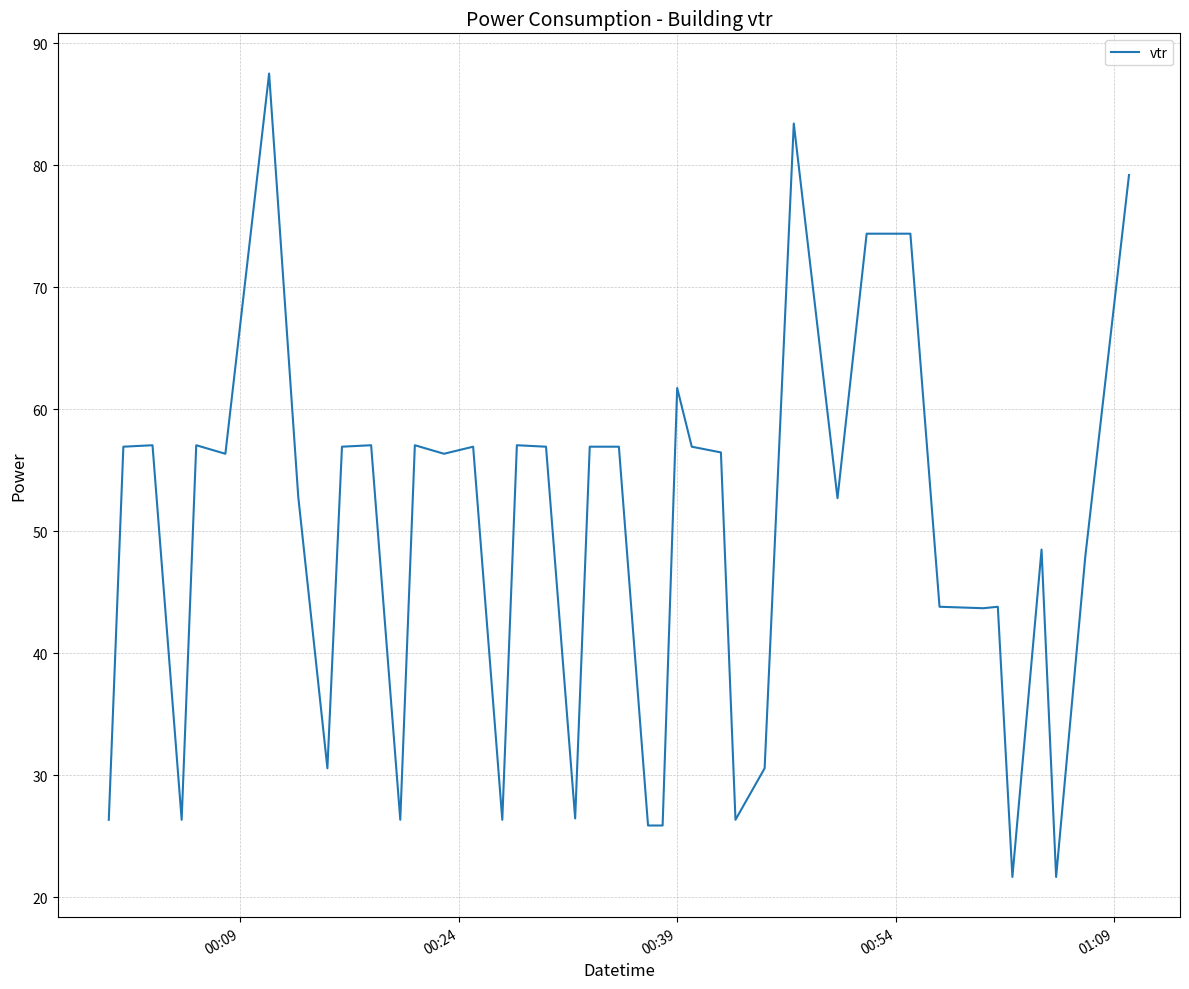

What is the difference between the maximum and minimum values?

65.9